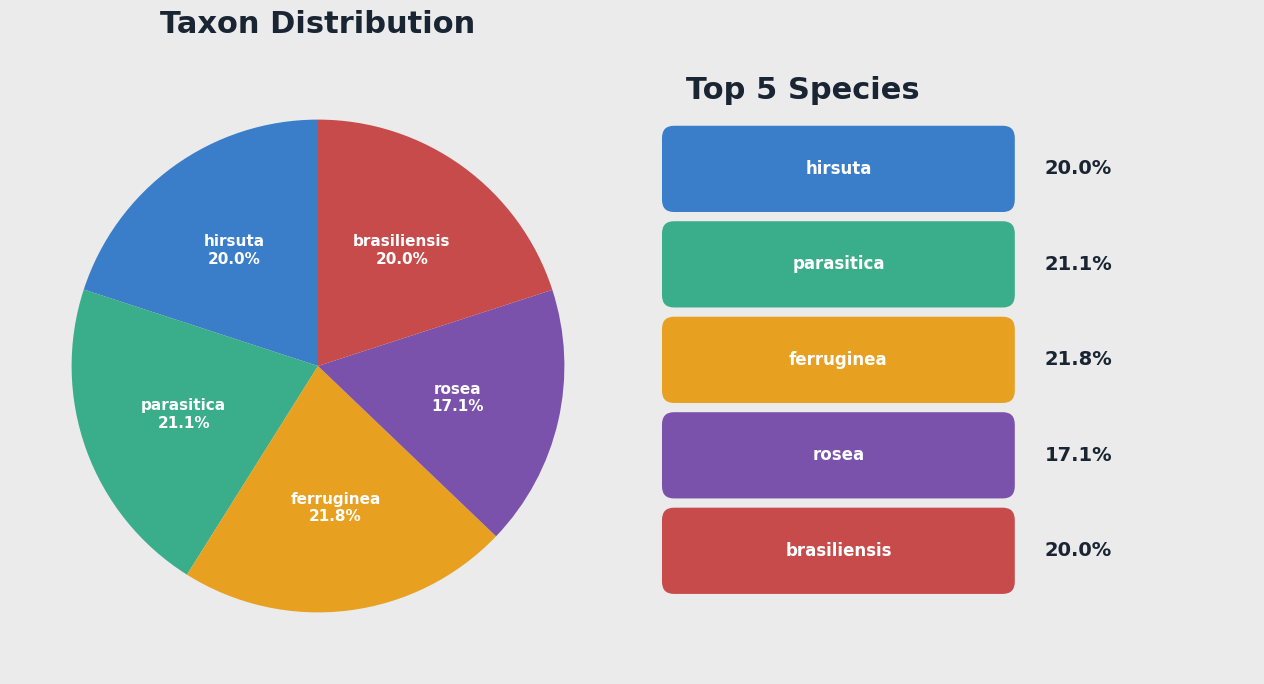

Does any single category account for the majority?

No